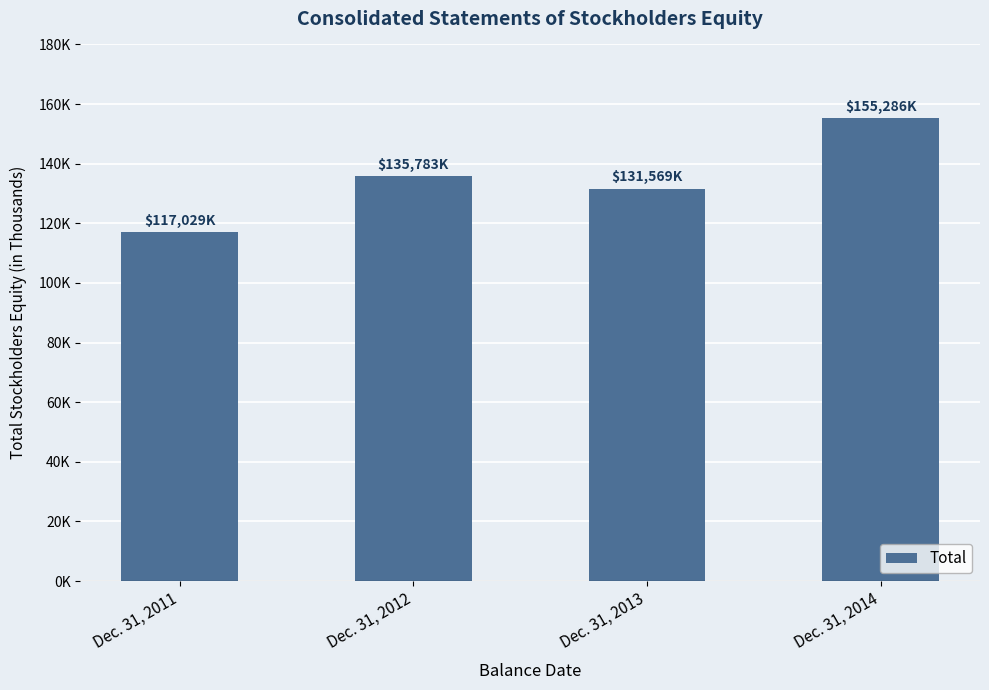

Does the chart contain any negative values?

No